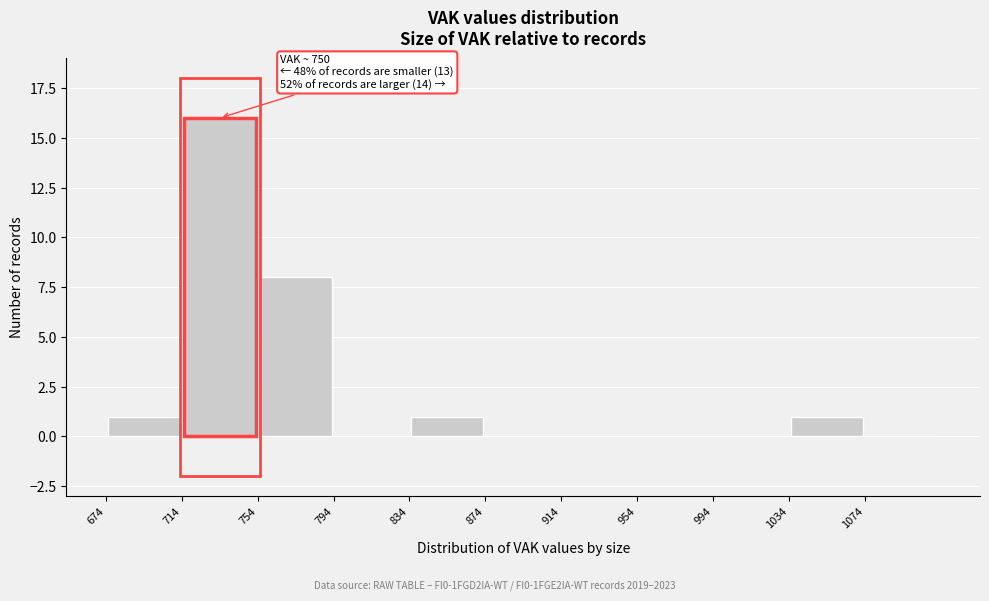

Which range on the x-axis has the tallest bar?

714 to 754